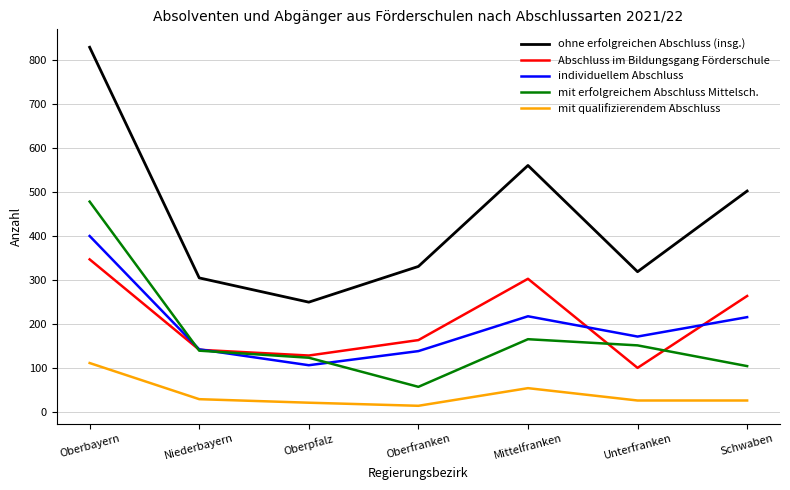

At which category is the sum across all series the highest?

Oberbayern